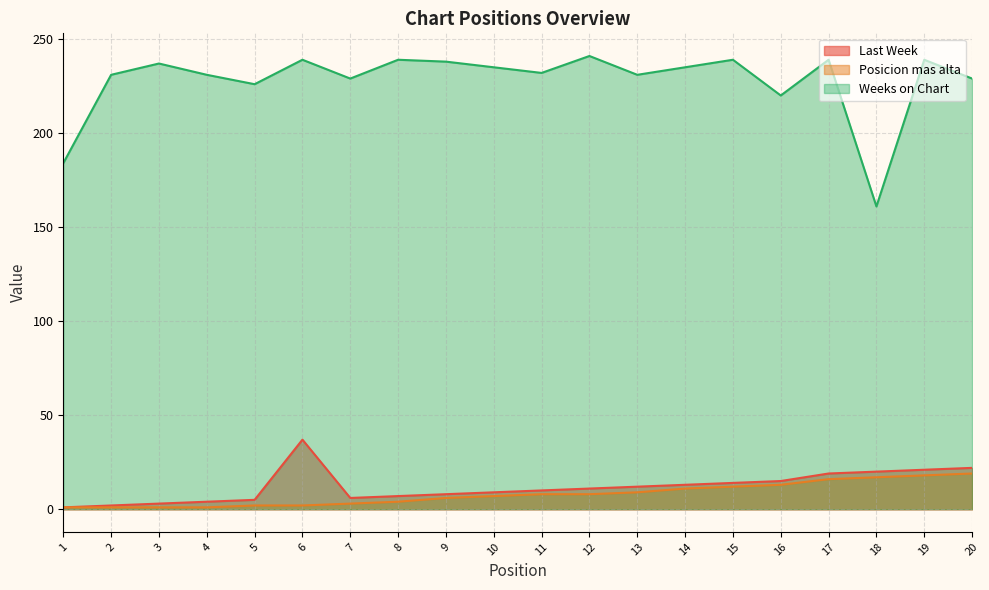

What is the highest value of the Weeks on Chart series?

241